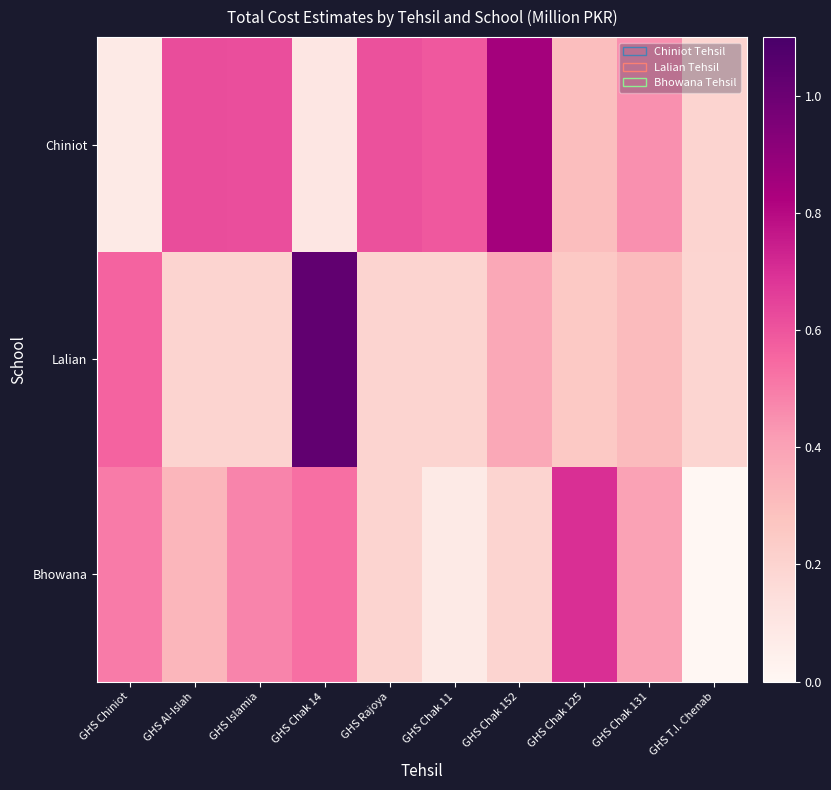

What is the maximum value shown in the chart?

1.0